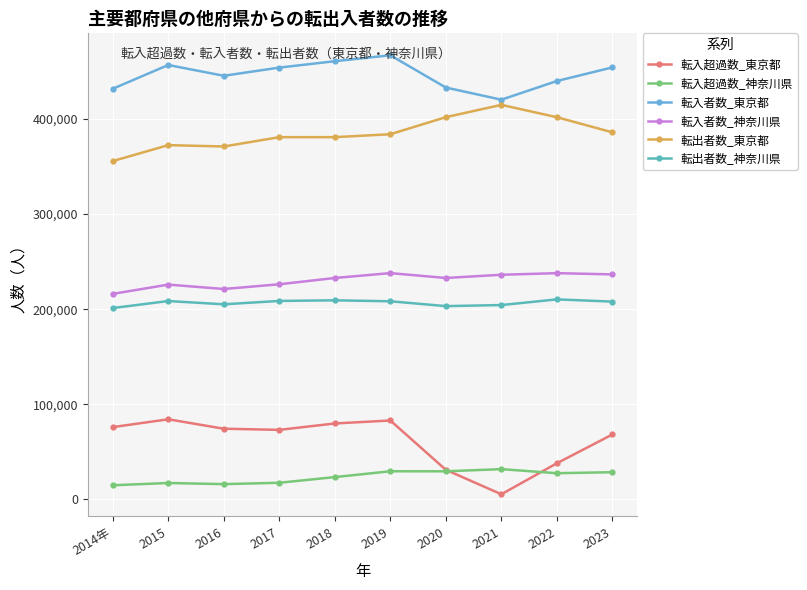

True or false: 転入超過数_神奈川県 and 転入者数_東京都 intersect in this chart.

False